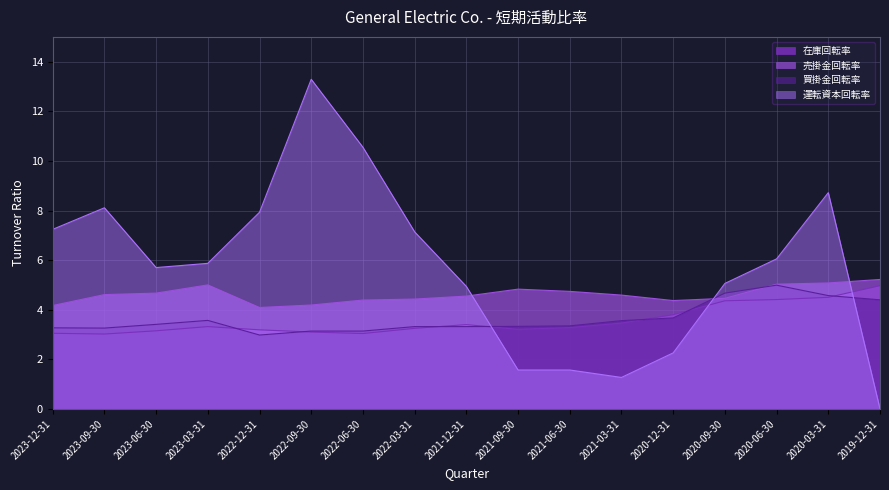

What is the maximum value shown in the chart?

13.3